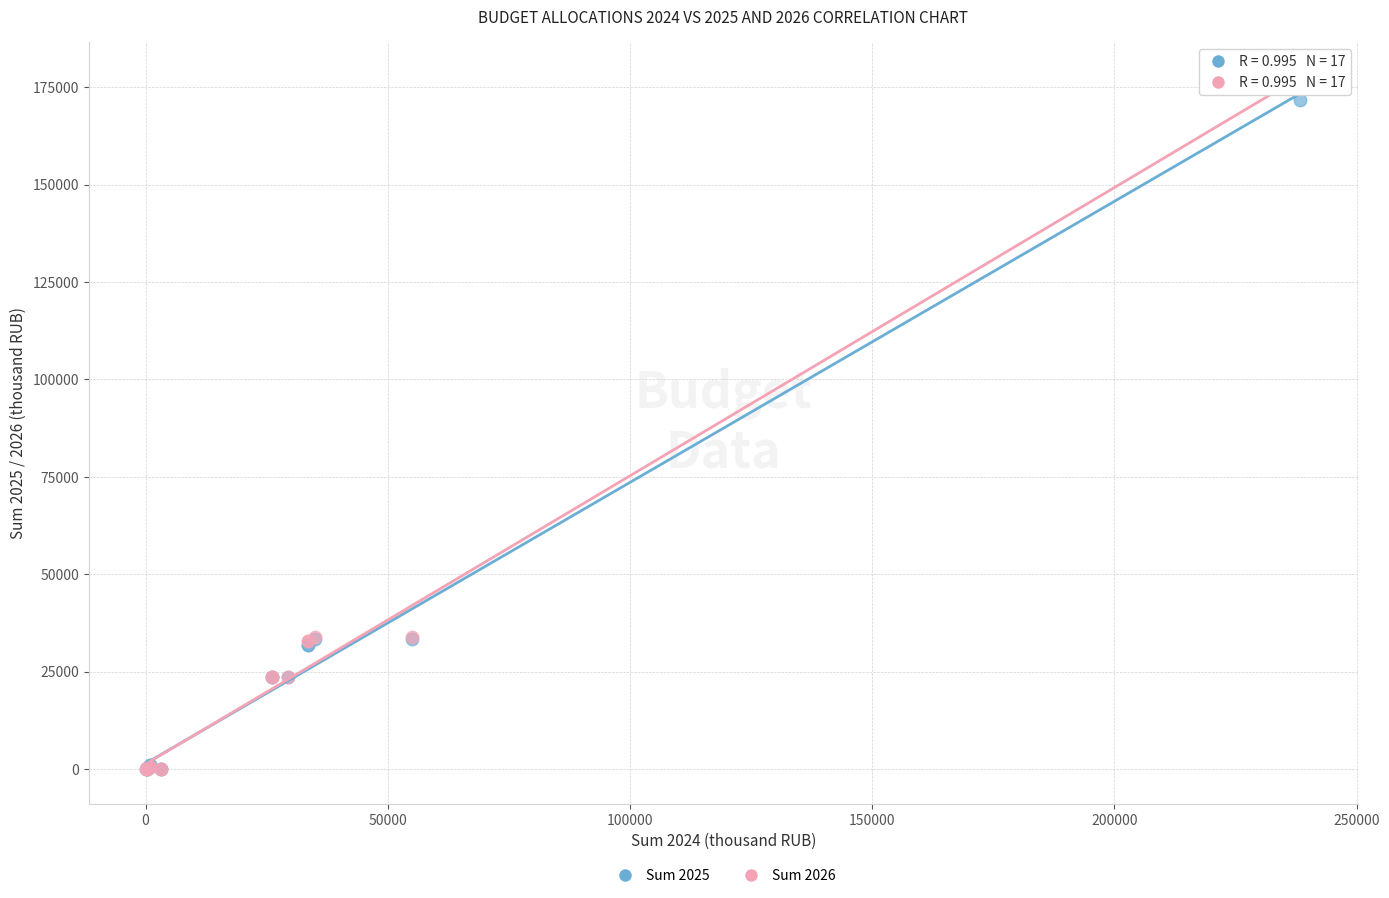

Which series has the largest Y range (max minus min)?

Sum 2026